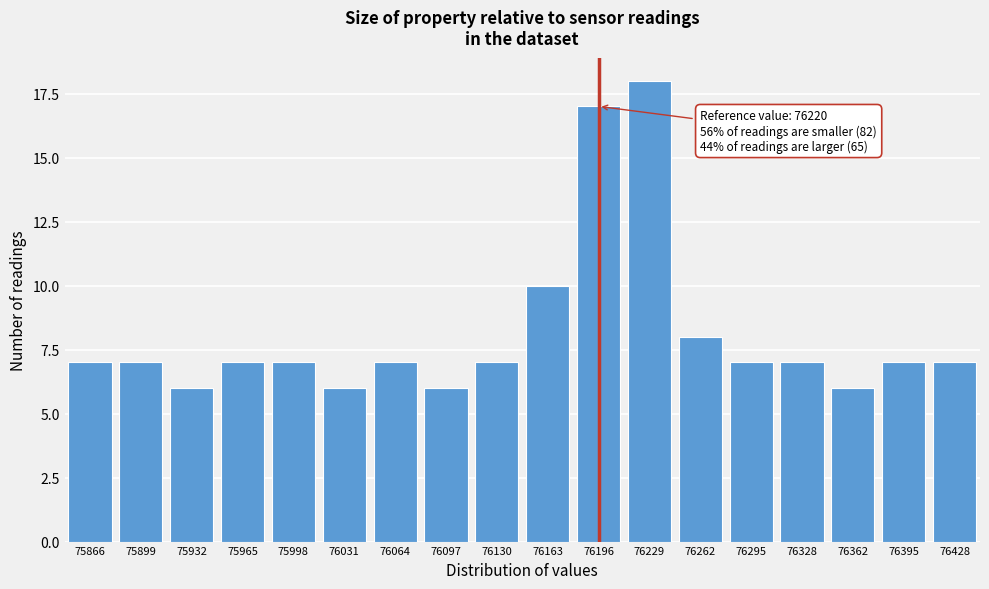

Reading left to right, transcribe all the data shown in this chart.

75866=7	75899=7	75932=6	75965=7	75998=7	76031=6	76064=7	76097=6	76130=7	76163=10	76196=17	76229=18	76262=8	76295=7	76328=7	76362=6	76395=7	76428=7